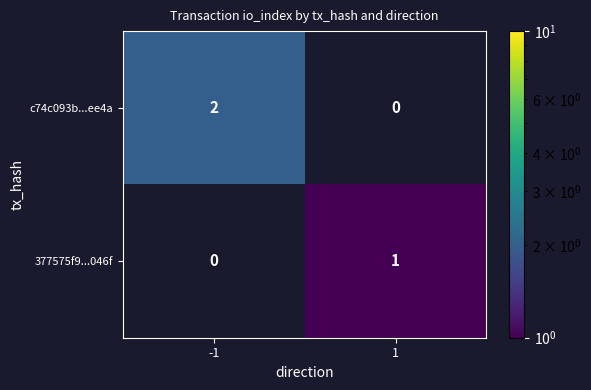

Which series has the largest total across all categories?

c74c093b...ee4a